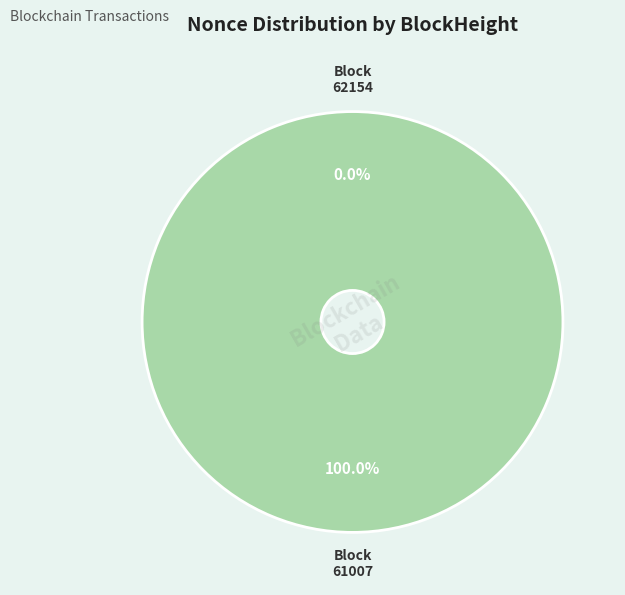

Count the number of slices in the pie.

2